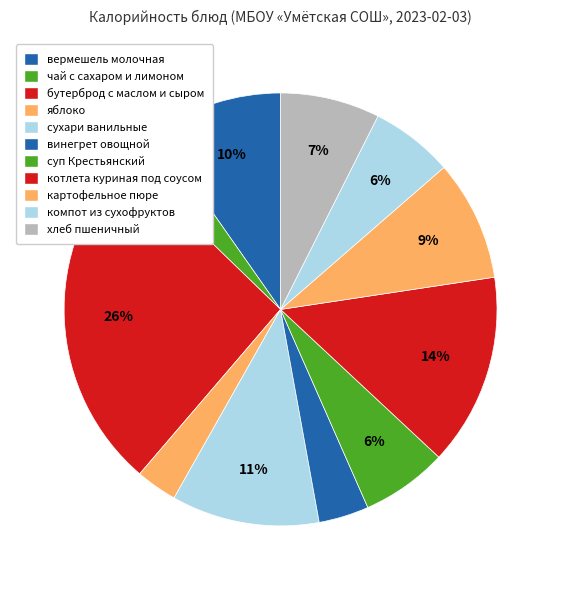

What percentage is the компот из сухофруктов slice, to the nearest percent?

6%